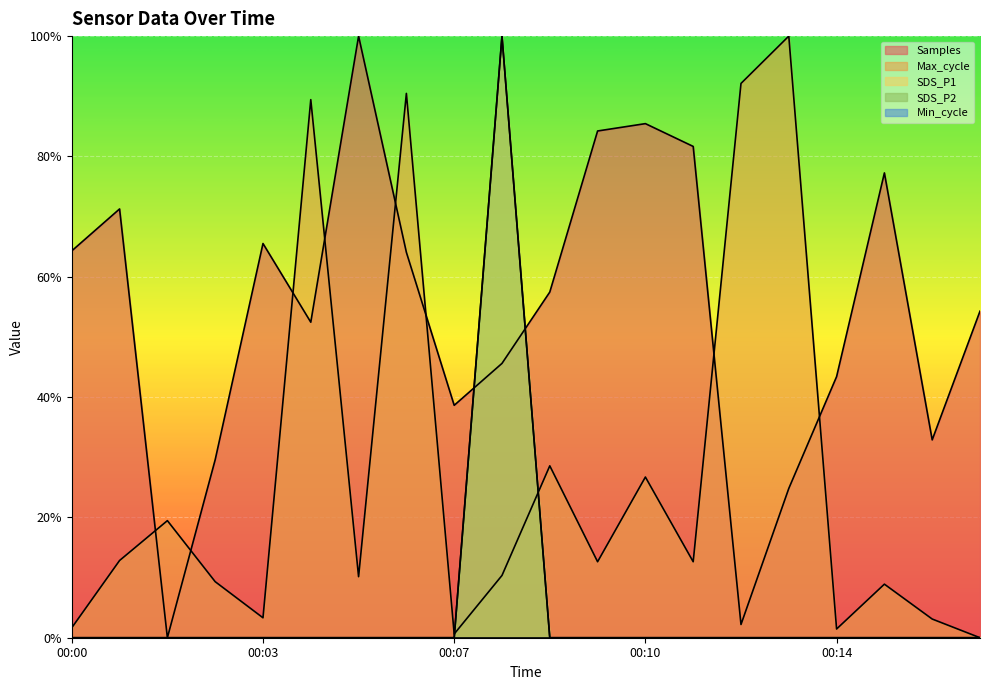

True or false: SDS_P2 and SDS_P1 intersect in this chart.

False